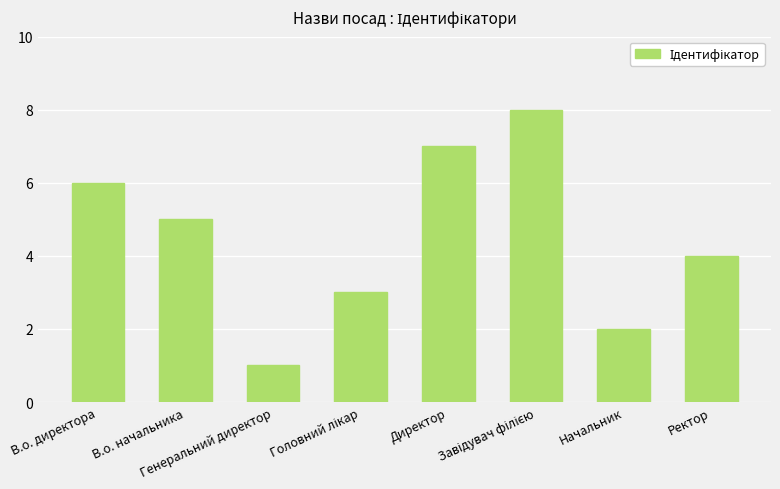

Which label corresponds to the smallest value in the chart?

Генеральний директор